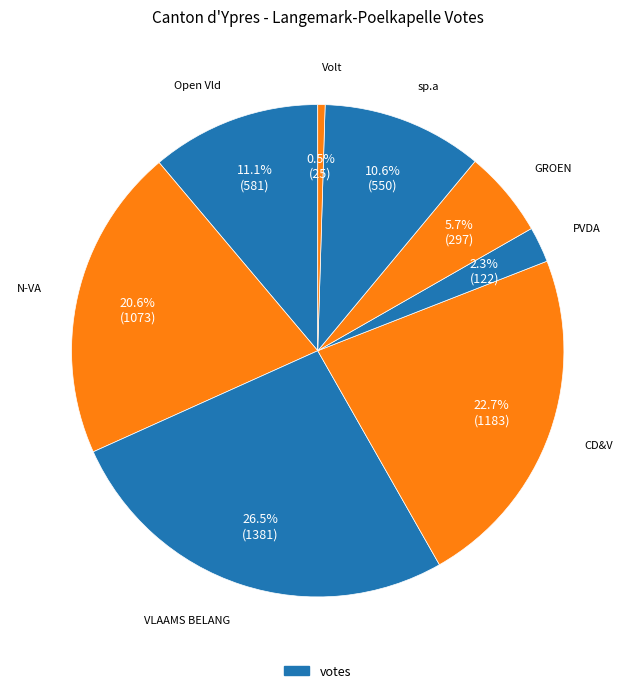

Count the number of slices in the pie.

8